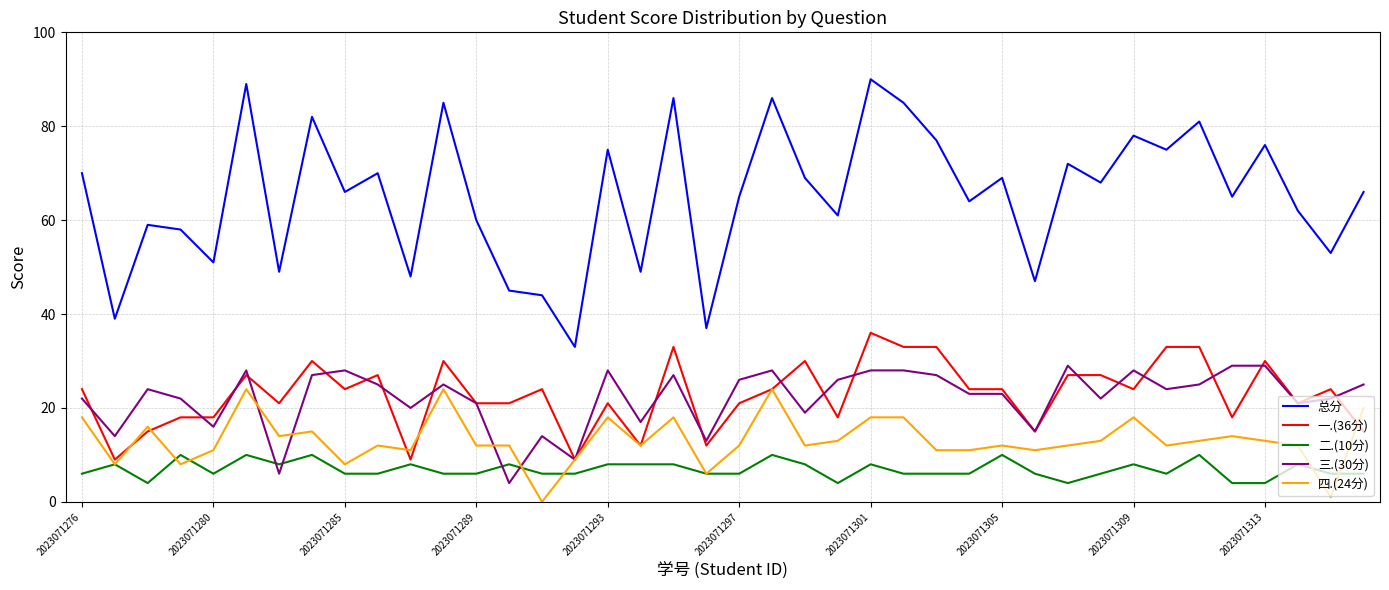

Reading right to left, list all the values displayed in this chart.

总分: 66	53	62	76	65	81	75	78	68	72	47	69	64	77	85	90	61	69	86	65	37	86	49	75	33	44	45	60	85	48	70	66	82	49	89	51	58	59	39	70
一.(36分): 15	24	21	30	18	33	33	24	27	27	15	24	24	33	33	36	18	30	24	21	12	33	12	21	9	24	21	21	30	9	27	24	30	21	27	18	18	15	9	24
二.(10分): 6	6	8	4	4	10	6	8	6	4	6	10	6	6	6	8	4	8	10	6	6	8	8	8	6	6	8	6	6	8	6	6	10	8	10	6	10	4	8	6
三.(30分): 25	22	21	29	29	25	24	28	22	29	15	23	23	27	28	28	26	19	28	26	13	27	17	28	9	14	4	21	25	20	25	28	27	6	28	16	22	24	14	22
四.(24分): 20	1	12	13	14	13	12	18	13	12	11	12	11	11	18	18	13	12	24	12	6	18	12	18	9	0	12	12	24	11	12	8	15	14	24	11	8	16	8	18